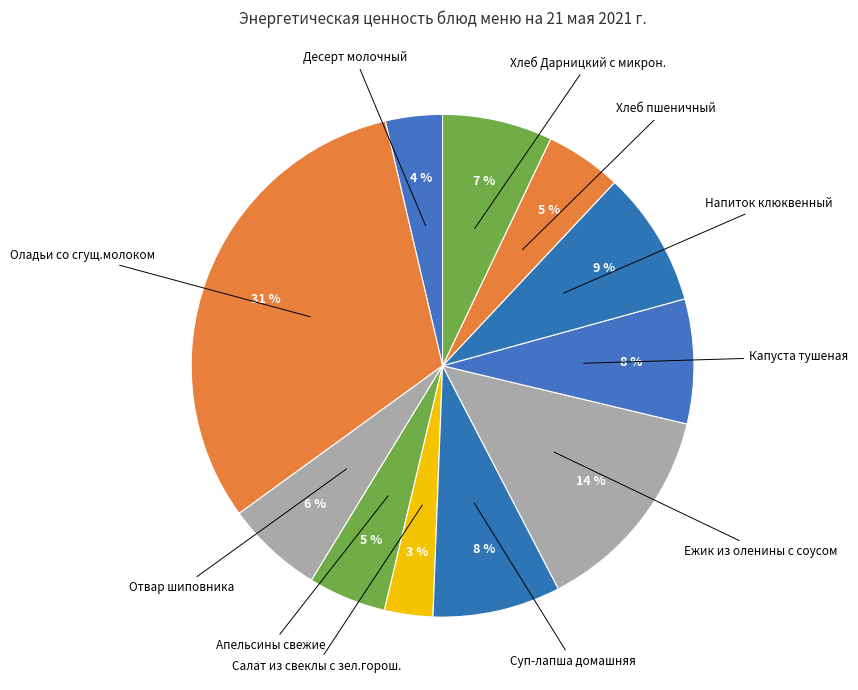

Rank the categories by value from highest to lowest.

Оладьи со сгущ.молоком, Ежик из оленины с соусом, Напиток клюквенный, Суп-лапша домашняя, Капуста тушеная, Хлеб Дарницкий с микрон., Отвар шиповника, Апельсины свежие, Хлеб пшеничный, Десерт молочный, Салат из свеклы с зел.горош.